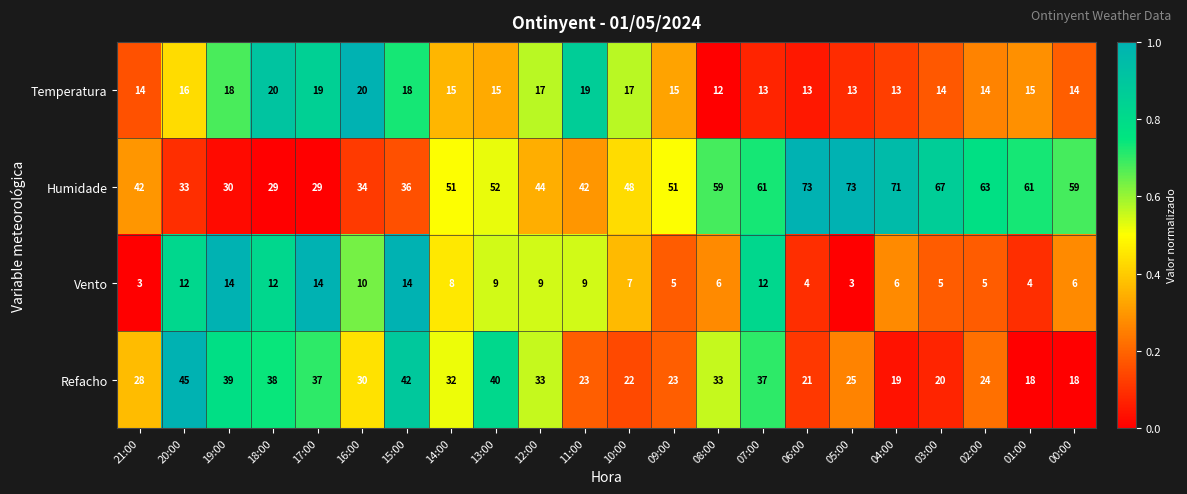

The Vento series shows 4 at 12:00. True or false?

False